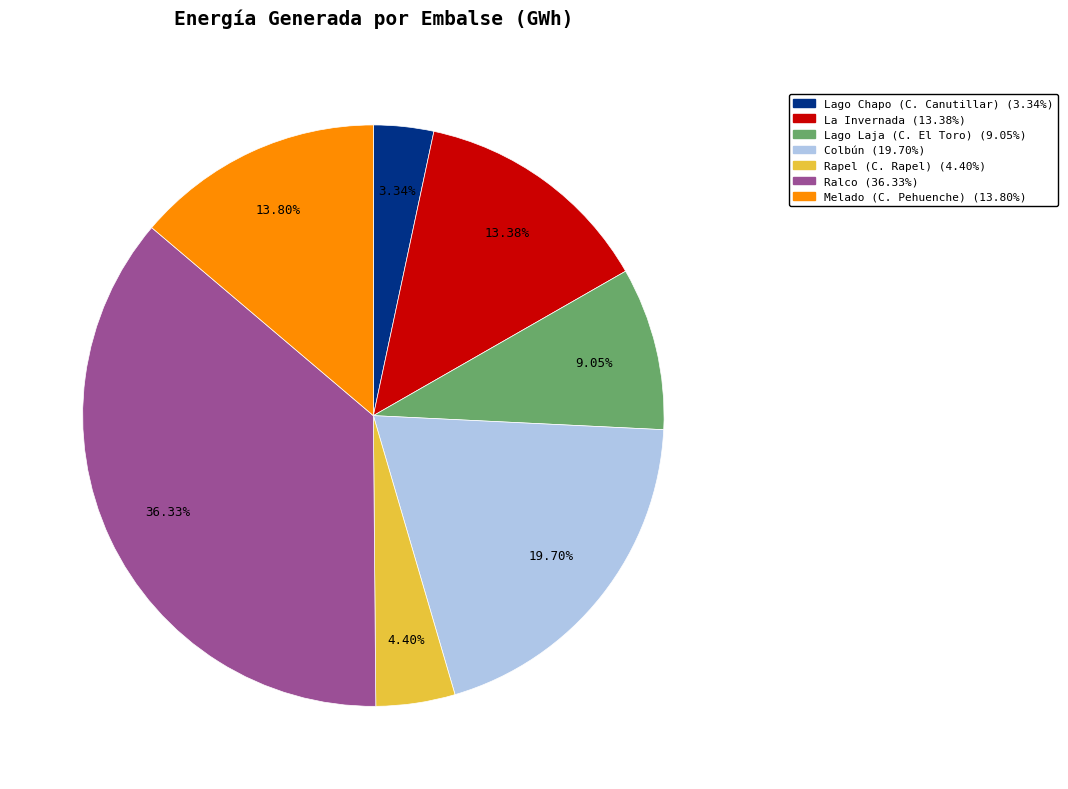

Does Colbún represent more than half of the total?

No